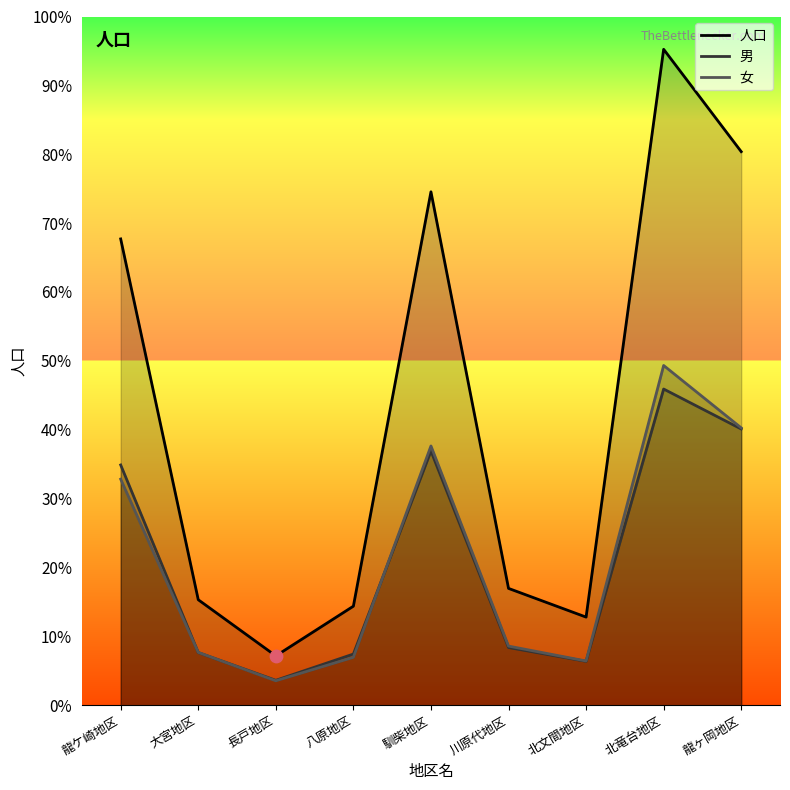

At which category is the sum across all series the highest?

北竜台地区